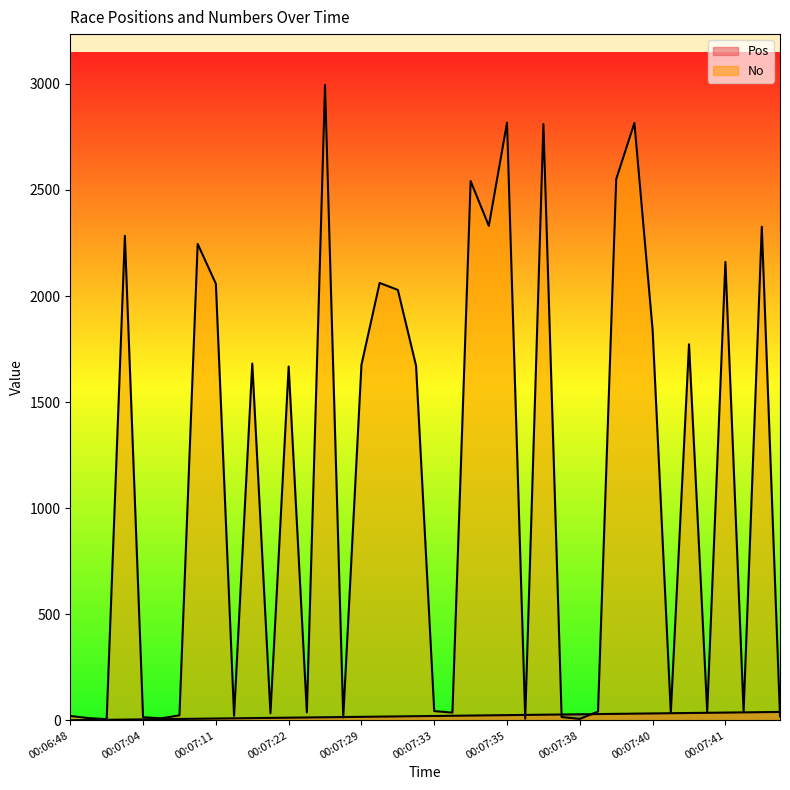

Between 00:07:06 and 00:07:36, which series saw the biggest shift?

No